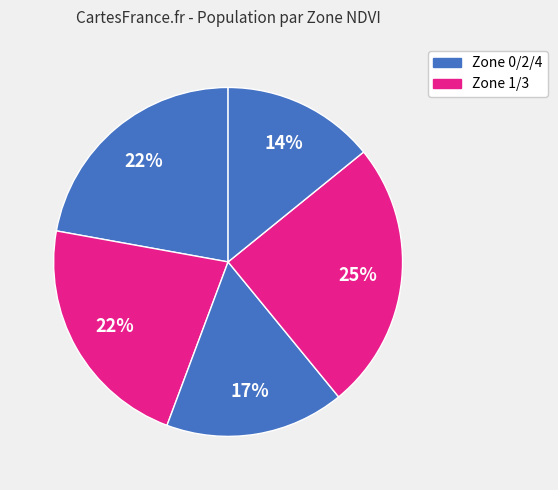

How many segments does this pie chart have?

5